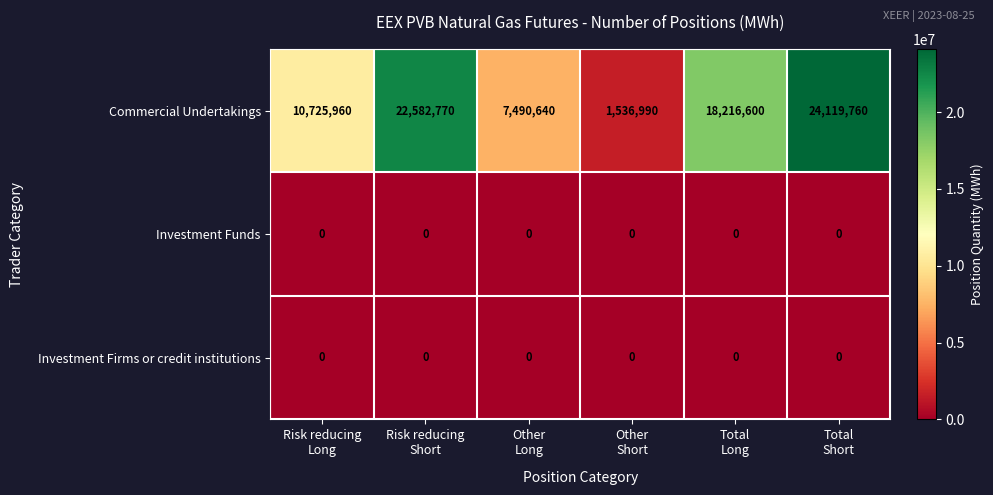

What is the difference between the highest and lowest values at Other
Short?

1536990